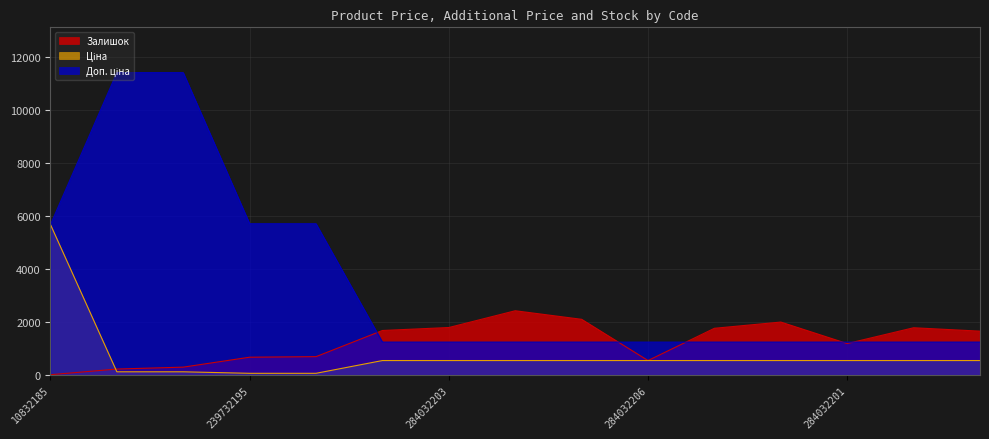

How many lines are shown in the chart?

3